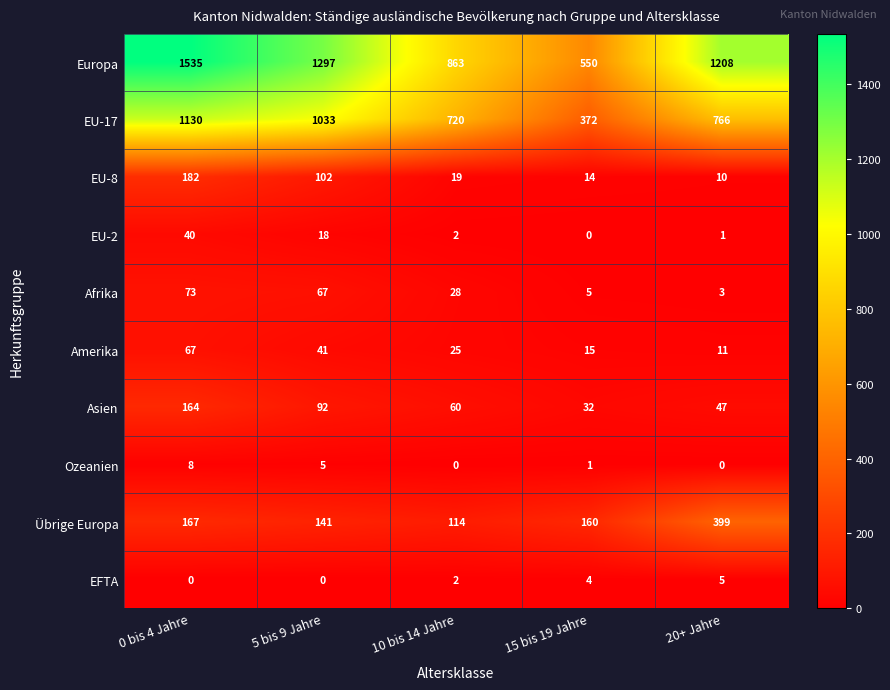

Which series has the largest range (max minus min)?

Europa